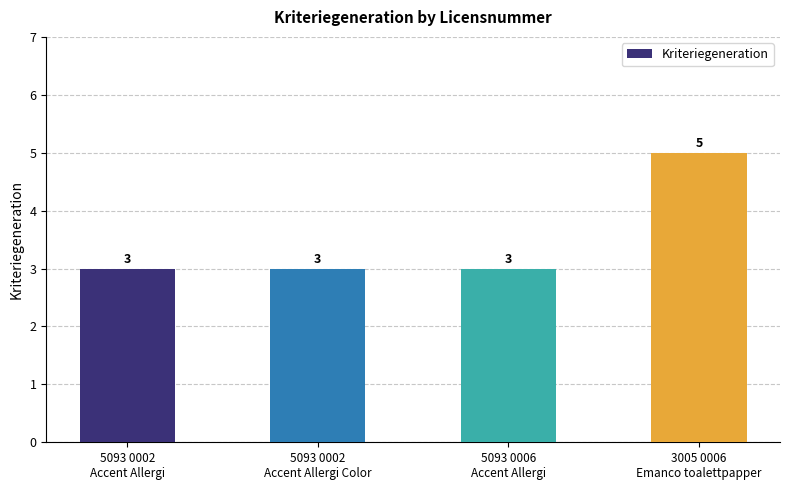

What is the label of the 4th bar from the left?

3005 0006
Emanco toalettpapper